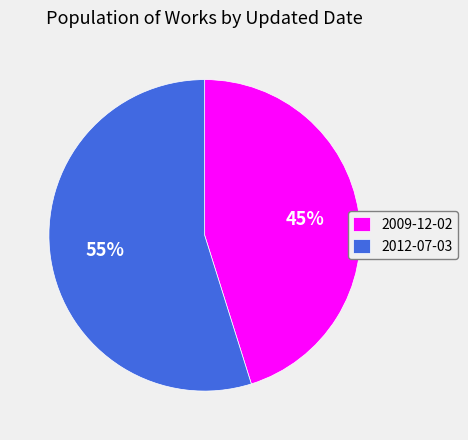

The 2009-12-02 slice represents 30% of the pie. True or false?

False